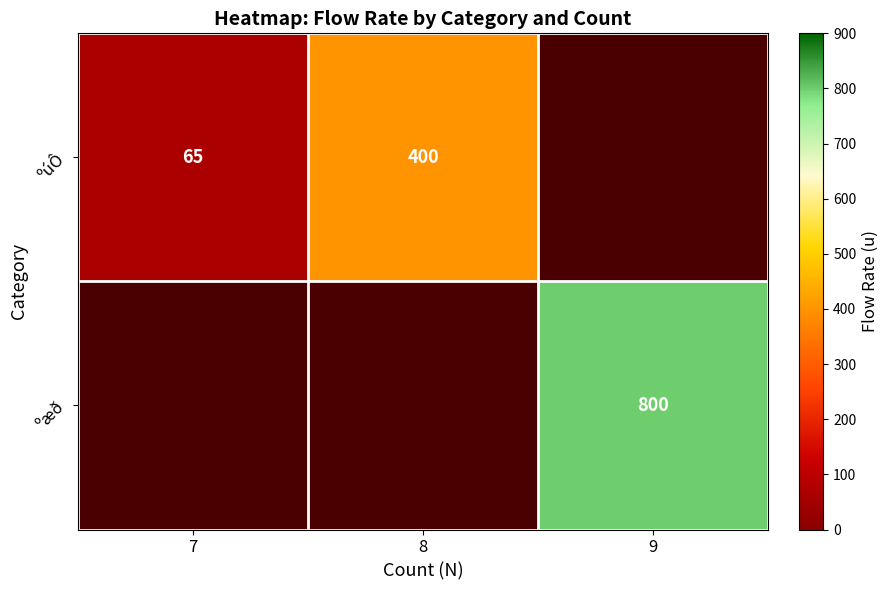

Between 7 and 9, which is larger?

9